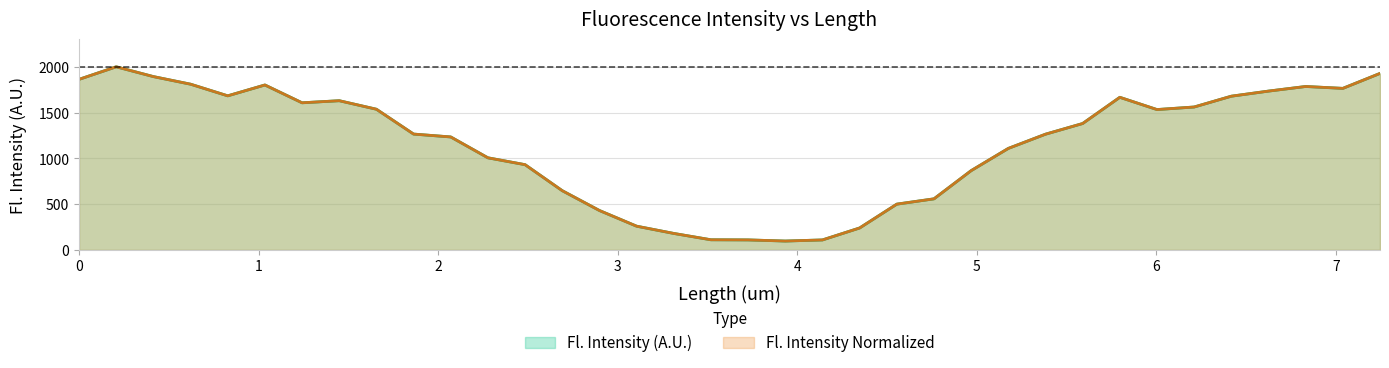

Reading right to left, what are all the values shown in this chart?

Fl. Intensity (A.U.): 1929.4	1765.9	1786.5	1736.1	1680.4	1562.3	1534.3	1668.2	1381.8	1265.0	1109.7	866.7	558.6	500.6	240.1	109.4	97.2	109.7	111.1	180.4	259.7	431.1	647.7	931.9	1007.0	1234.9	1266.4	1537.9	1631.1	1608.3	1803.0	1684.4	1811.6	1894.6	2001.8	1864.5
Fl. Intensity Normalized: 1929.4	1765.9	1786.5	1736.1	1680.4	1562.3	1534.3	1668.2	1381.8	1265.0	1109.7	866.7	558.6	500.6	240.1	109.4	97.2	109.7	111.1	180.4	259.7	431.1	647.7	931.9	1007.0	1234.9	1266.4	1537.9	1631.1	1608.3	1803.0	1684.4	1811.6	1894.6	2001.8	1864.5